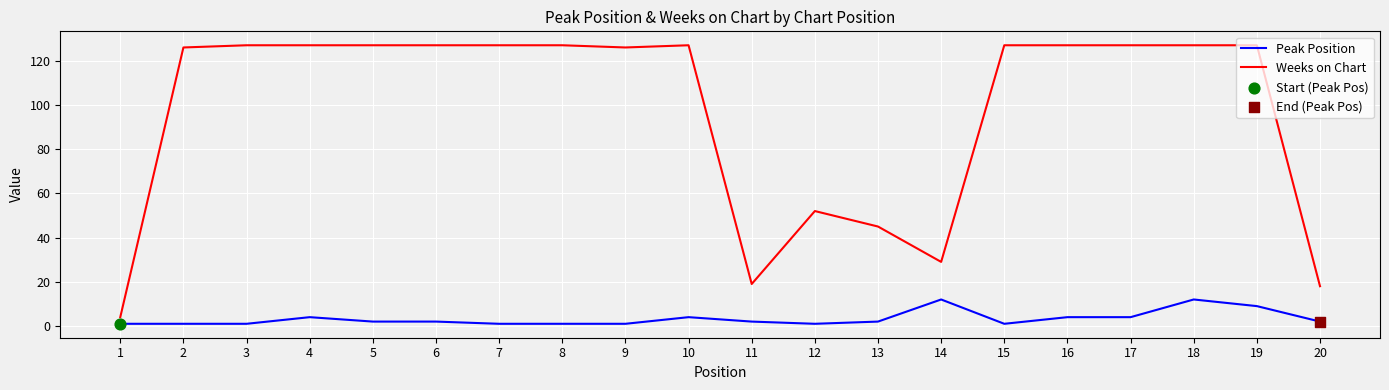

Which series changed the most between 12 and 14?

Weeks on Chart